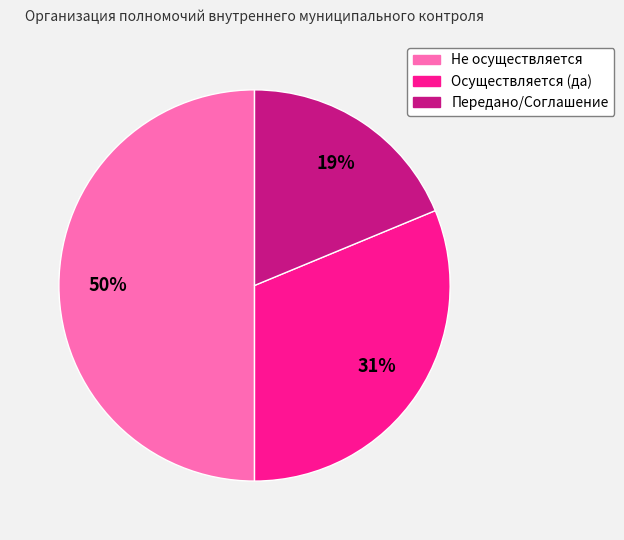

To the nearest percent, what is the combined percentage of Осуществляется (да) and Передано/Соглашение?

50%